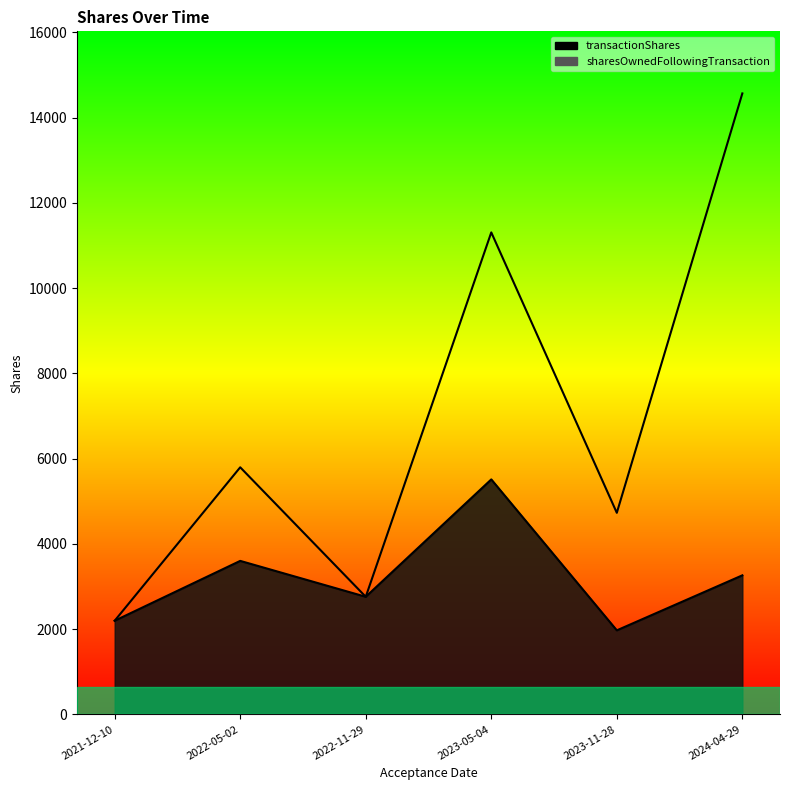

Reading left to right, list all the values displayed in this chart.

transactionShares: 2196	3600	2758	5512	1970	3261
sharesOwnedFollowingTransaction: 2196	5796	2758	11308	4728	14569